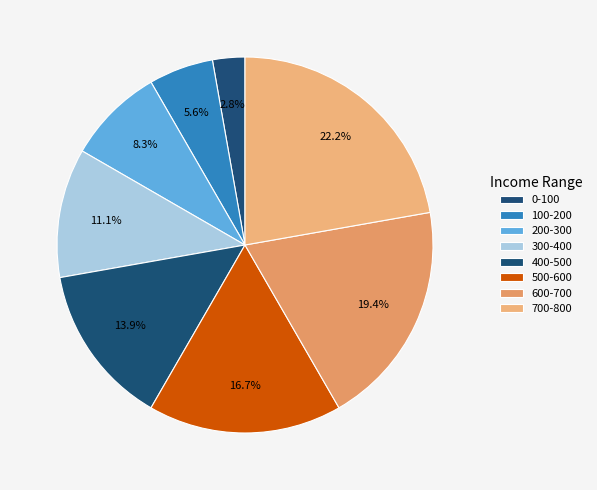

What percentage is NOT represented by 300-400?

88.9%